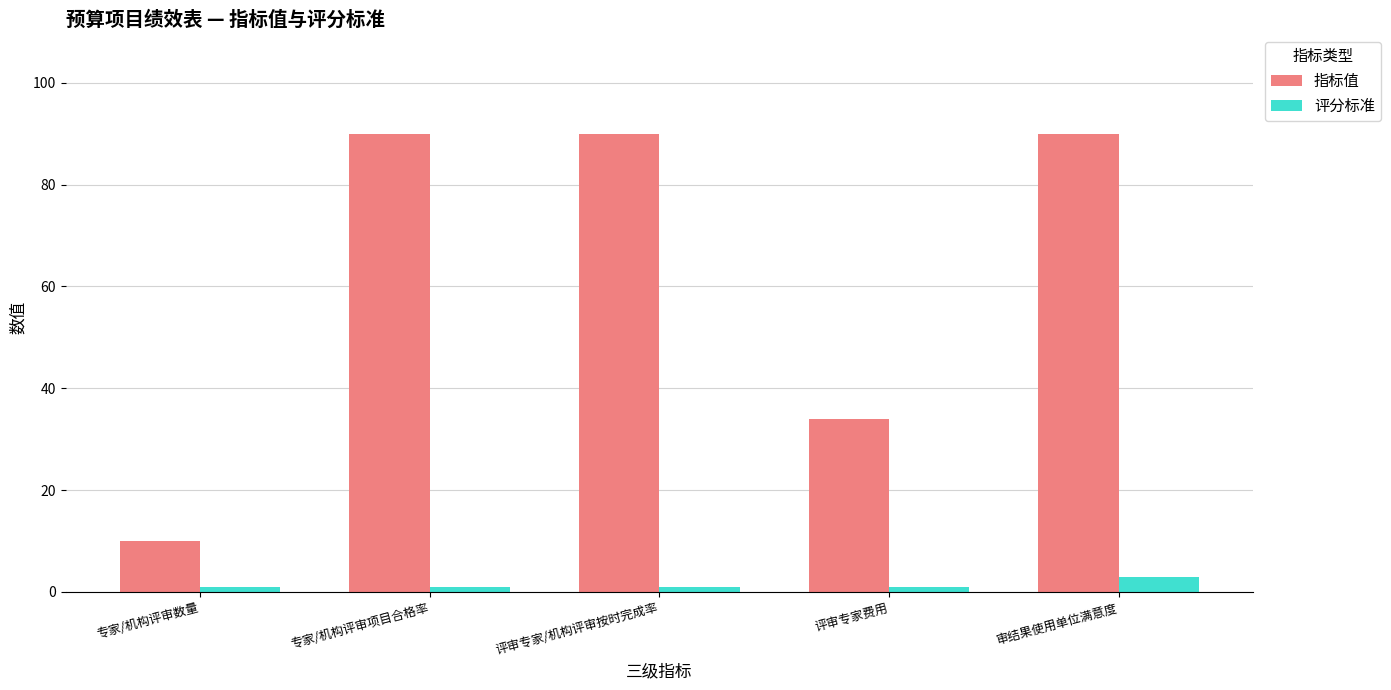

What is the label of the 3rd bar from the right?

评审专家/机构评审按时完成率